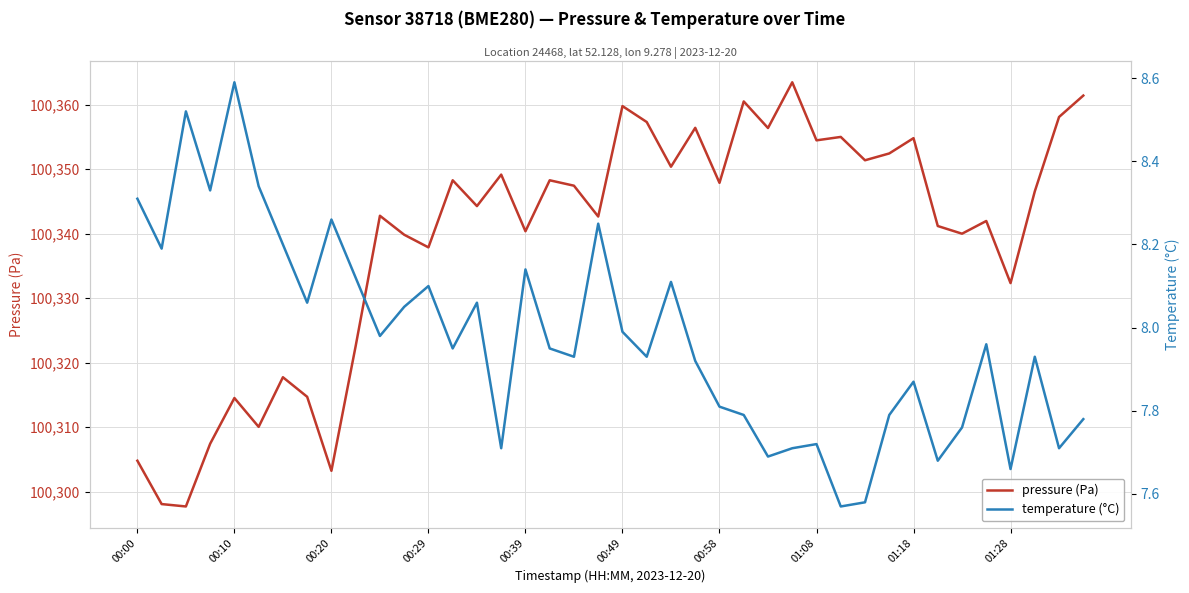

True or false: pressure (Pa) and temperature (°C) cross at least once.

False